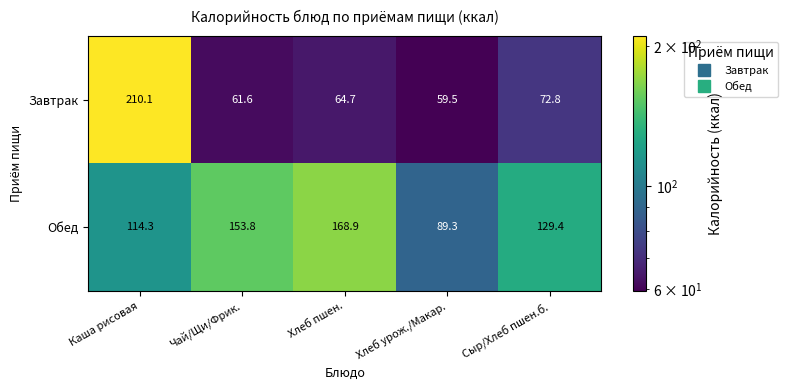

Which series has the largest range (max minus min)?

Завтрак